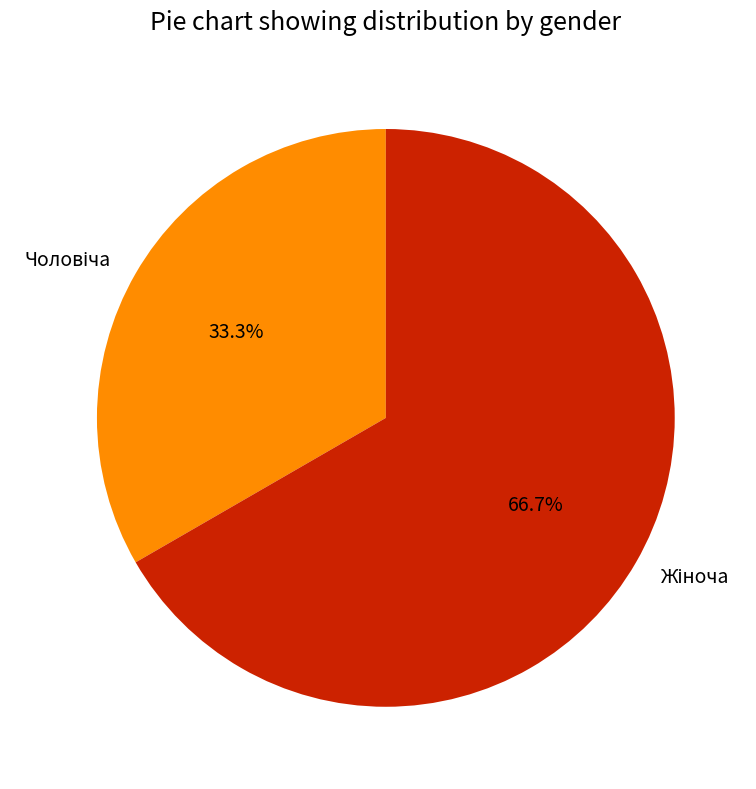

Does any single category account for the majority?

Yes